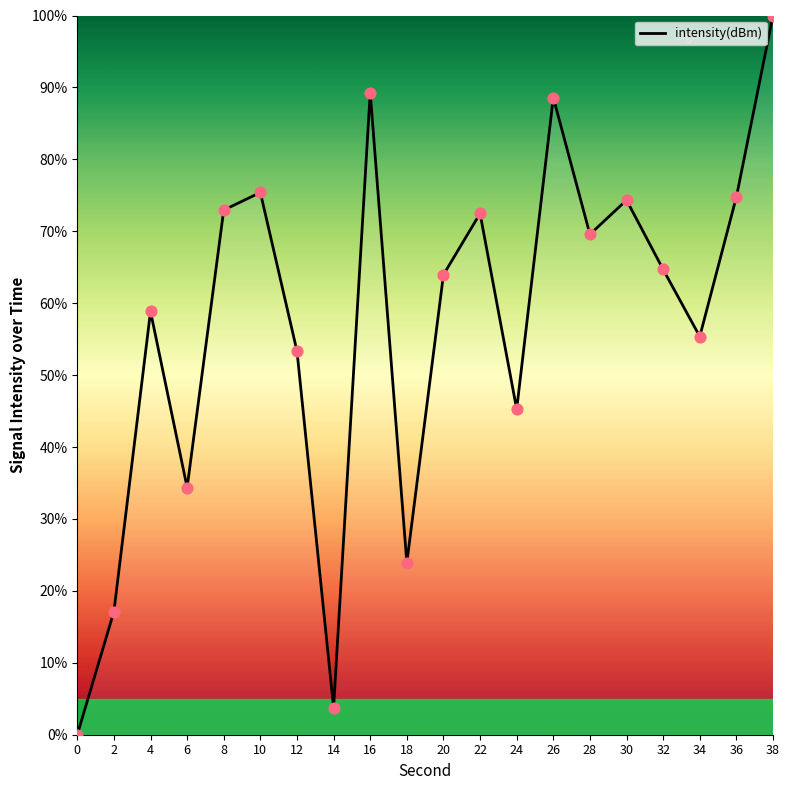

Approximately how many times larger is the value at 36 compared to 4?

1.3